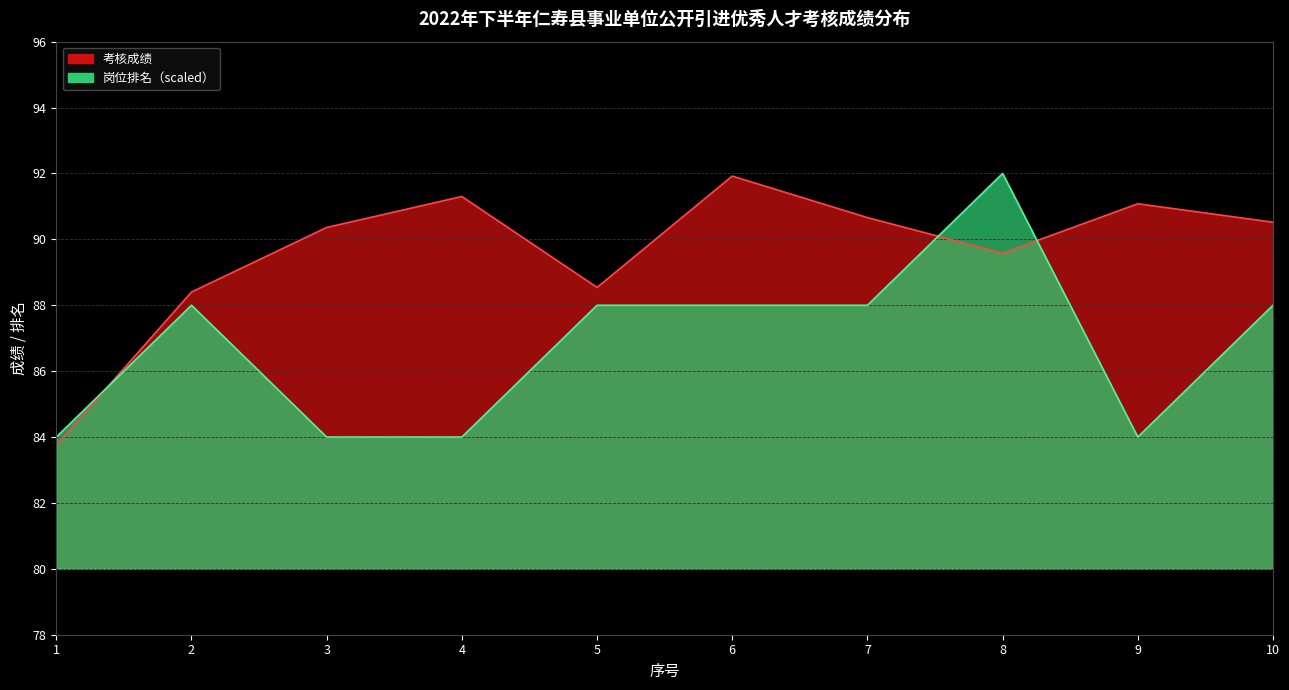

True or false: 岗位排名 has more than 1 points higher than both neighbors.

True